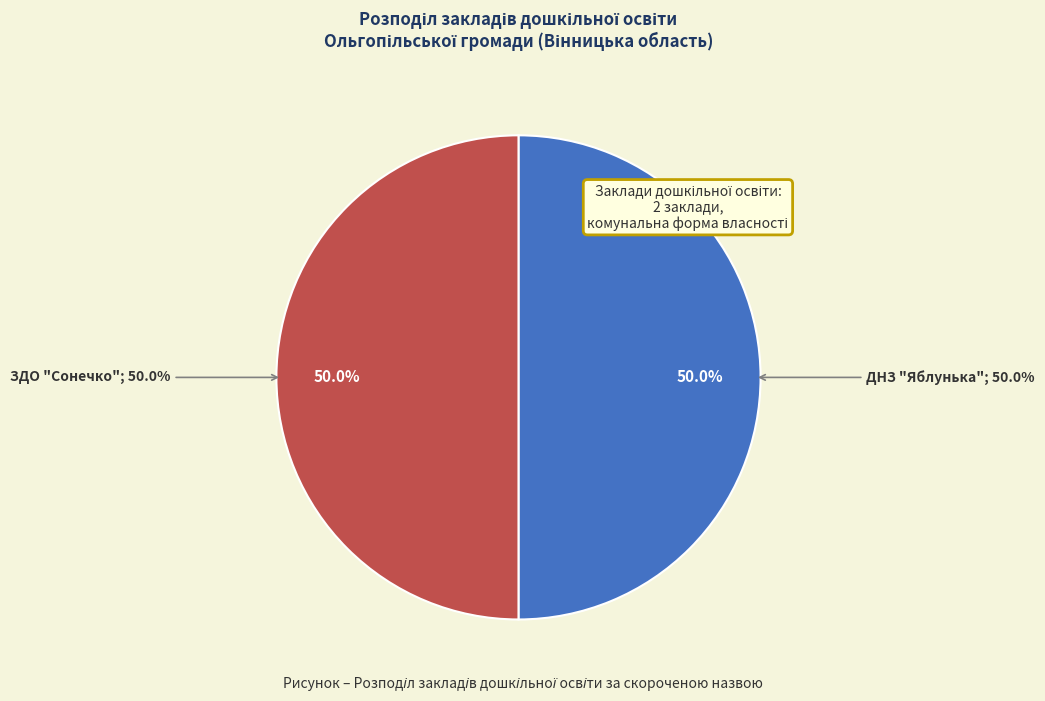

Count the number of slices in the pie.

2